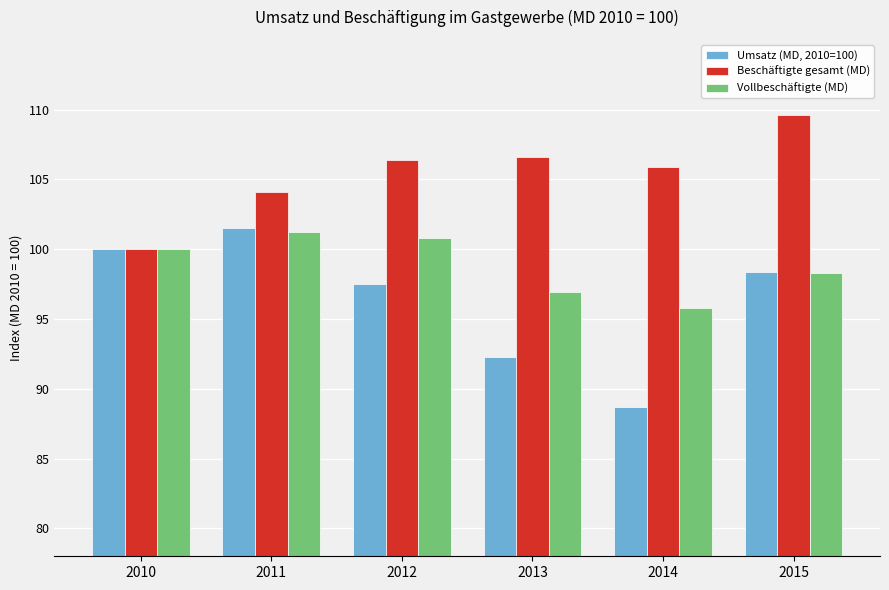

At which label does Beschäftigte gesamt (MD) reach its peak?

2015